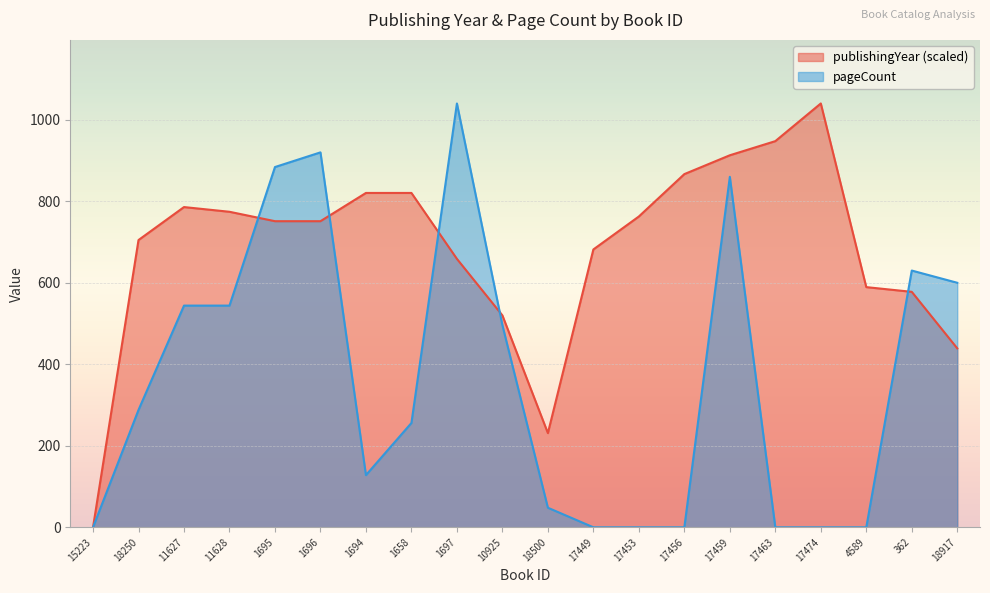

What is the label of the 9th point from the left?

1697